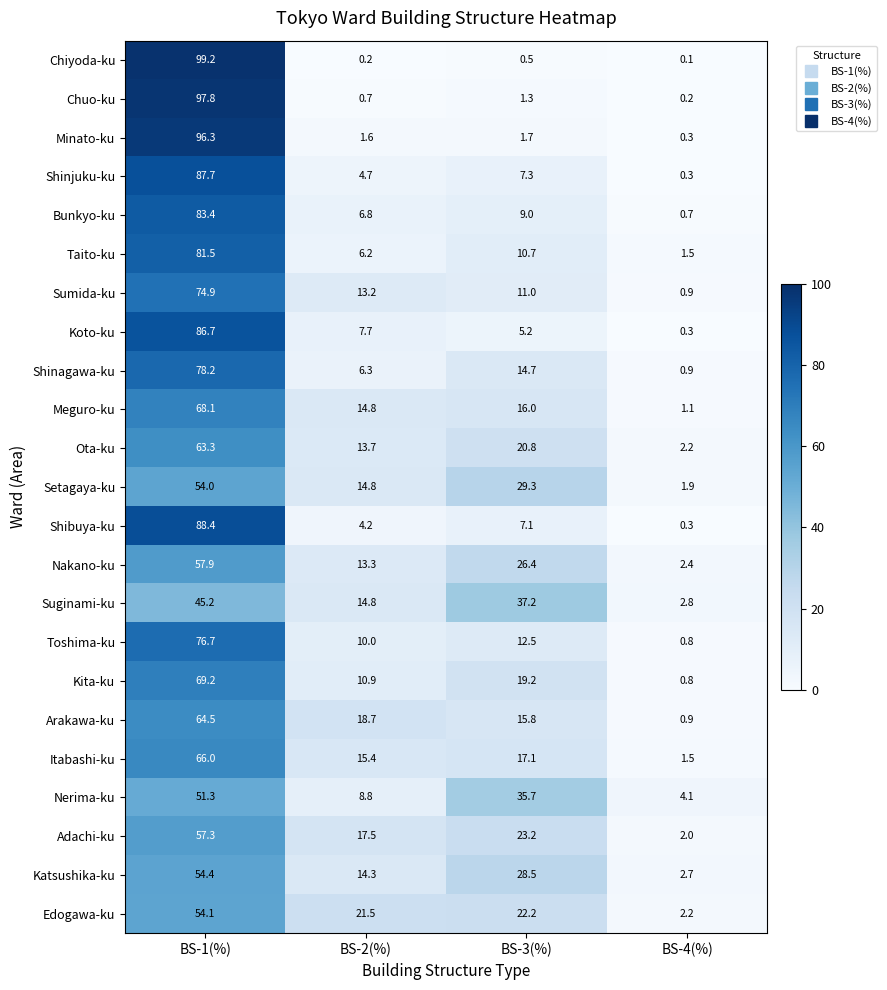

What is the sum of the Edogawa-ku values at BS-1(%) and BS-2(%)?

75.6